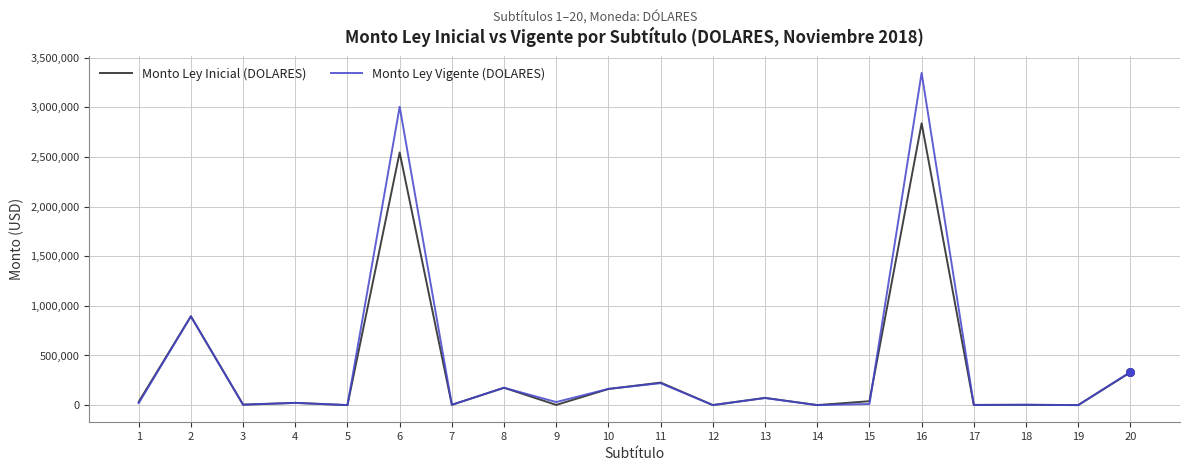

What is the total value across all series at 5?

320